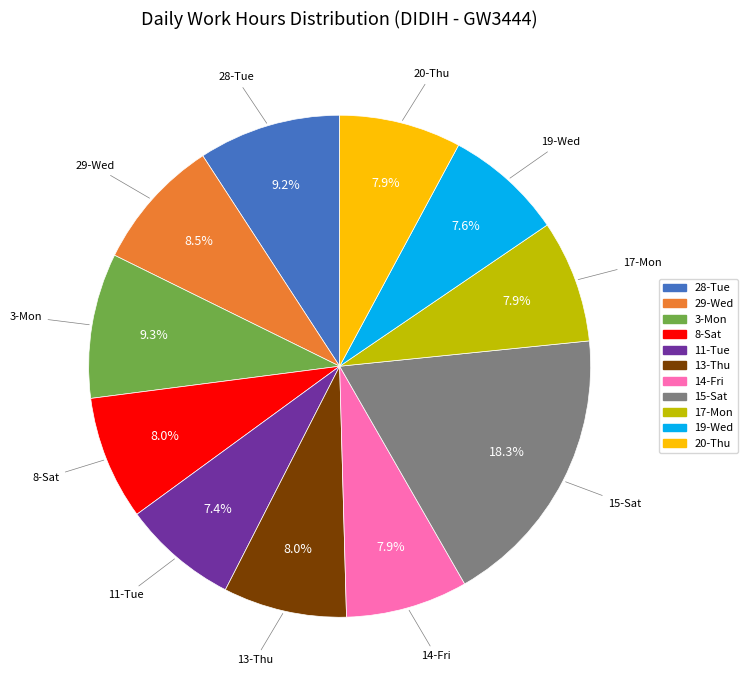

Is 15-Sat the majority of the pie?

No